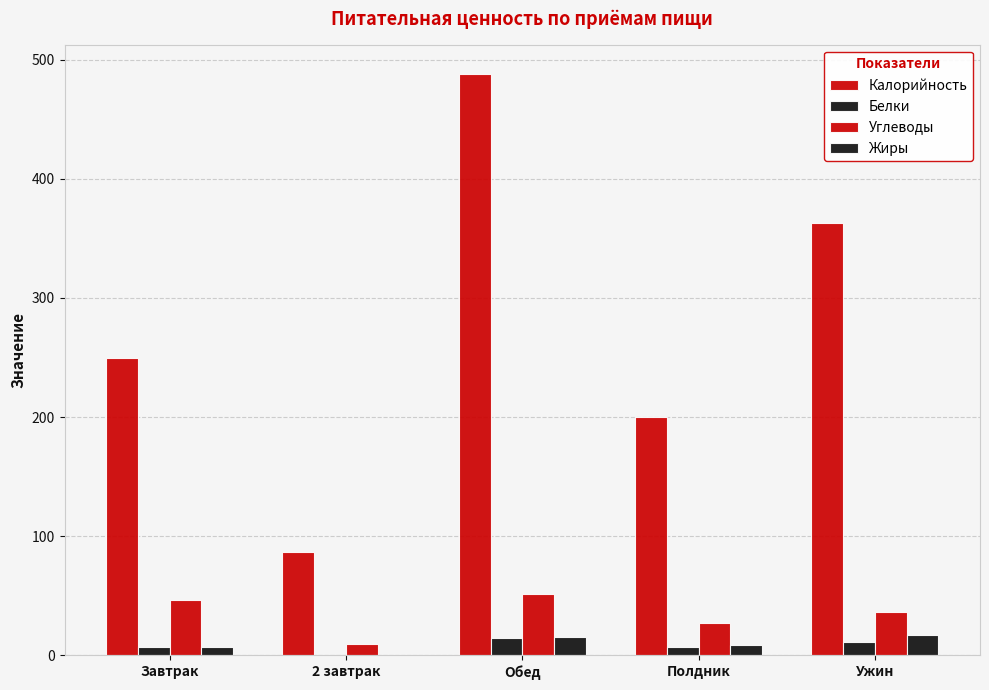

How many groups of bars are there?

5